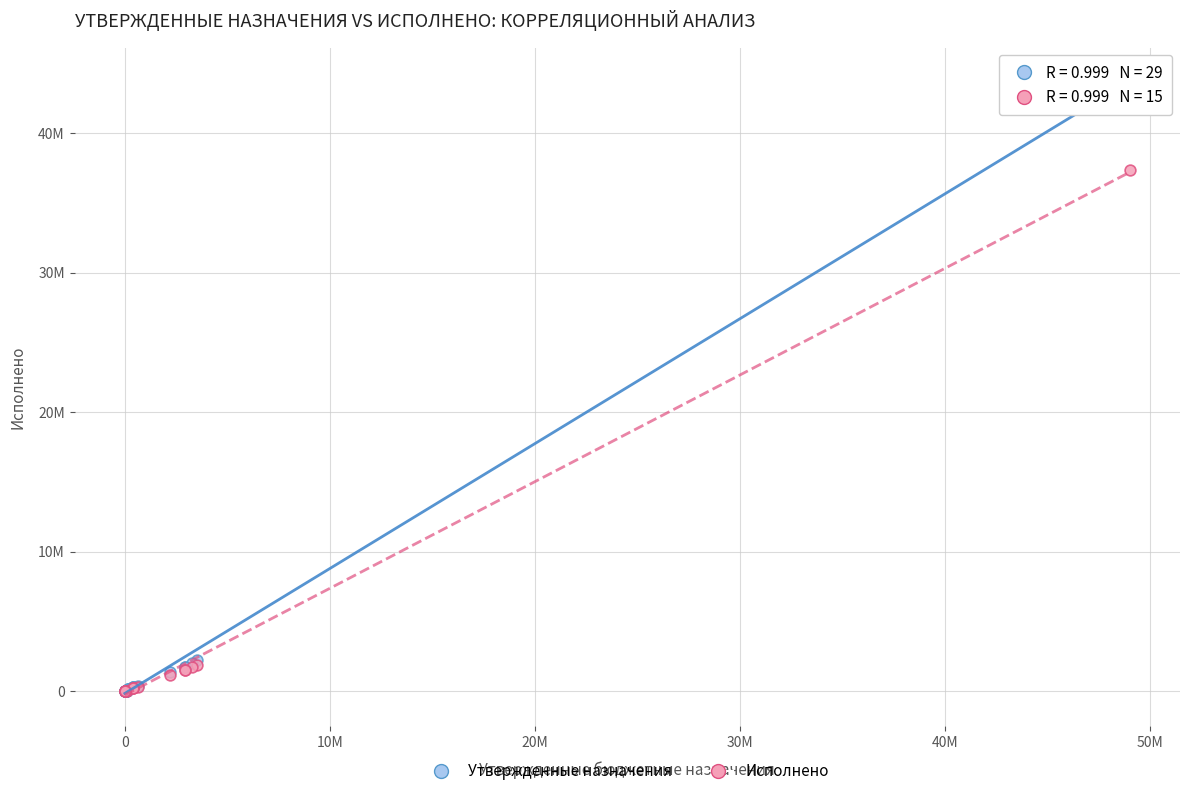

What are all the series names shown in the legend?

Утвержденные назначения, Исполнено